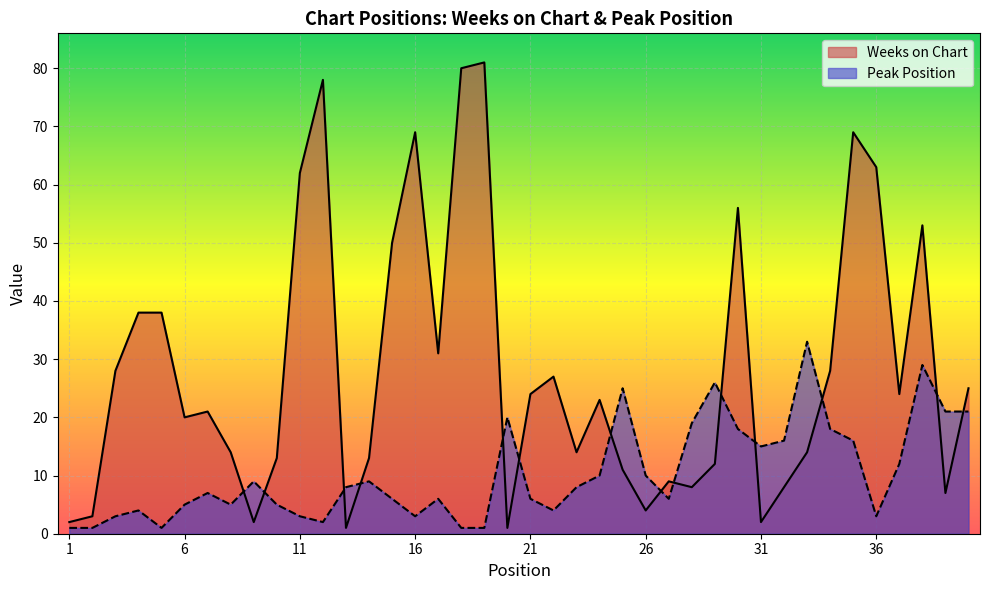

The Peak Position series shows 1 at 12. True or false?

False